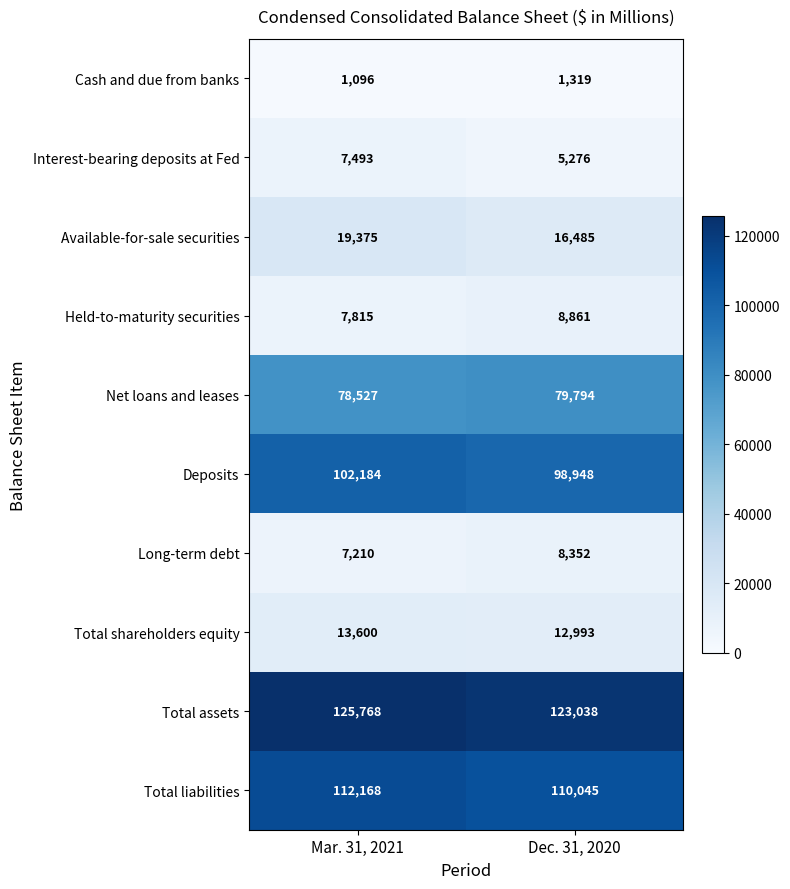

The value of Cash and due from banks at Mar. 31, 2021 is 1096. True or false?

True